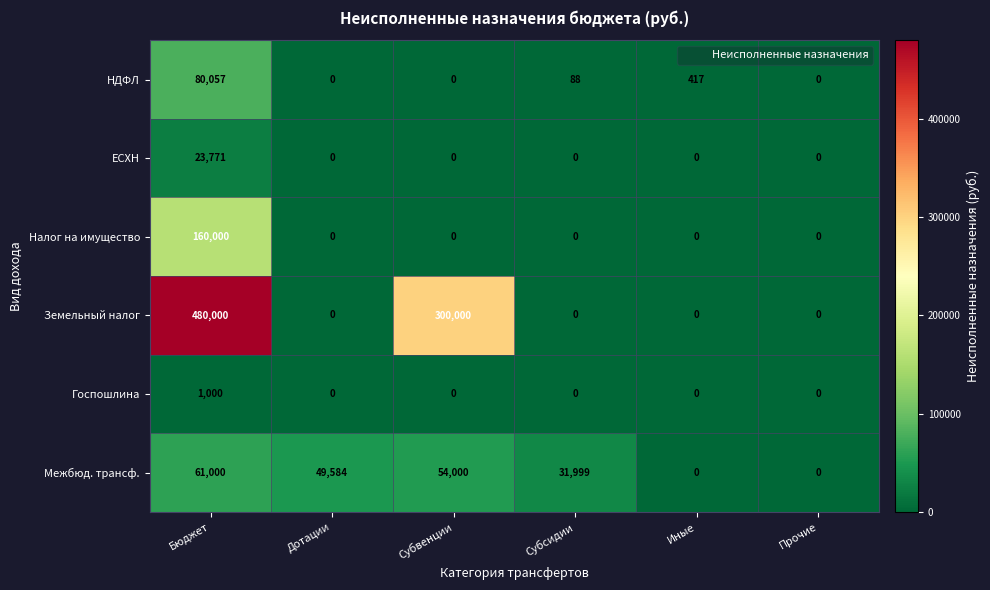

What is the greatest value displayed?

480000